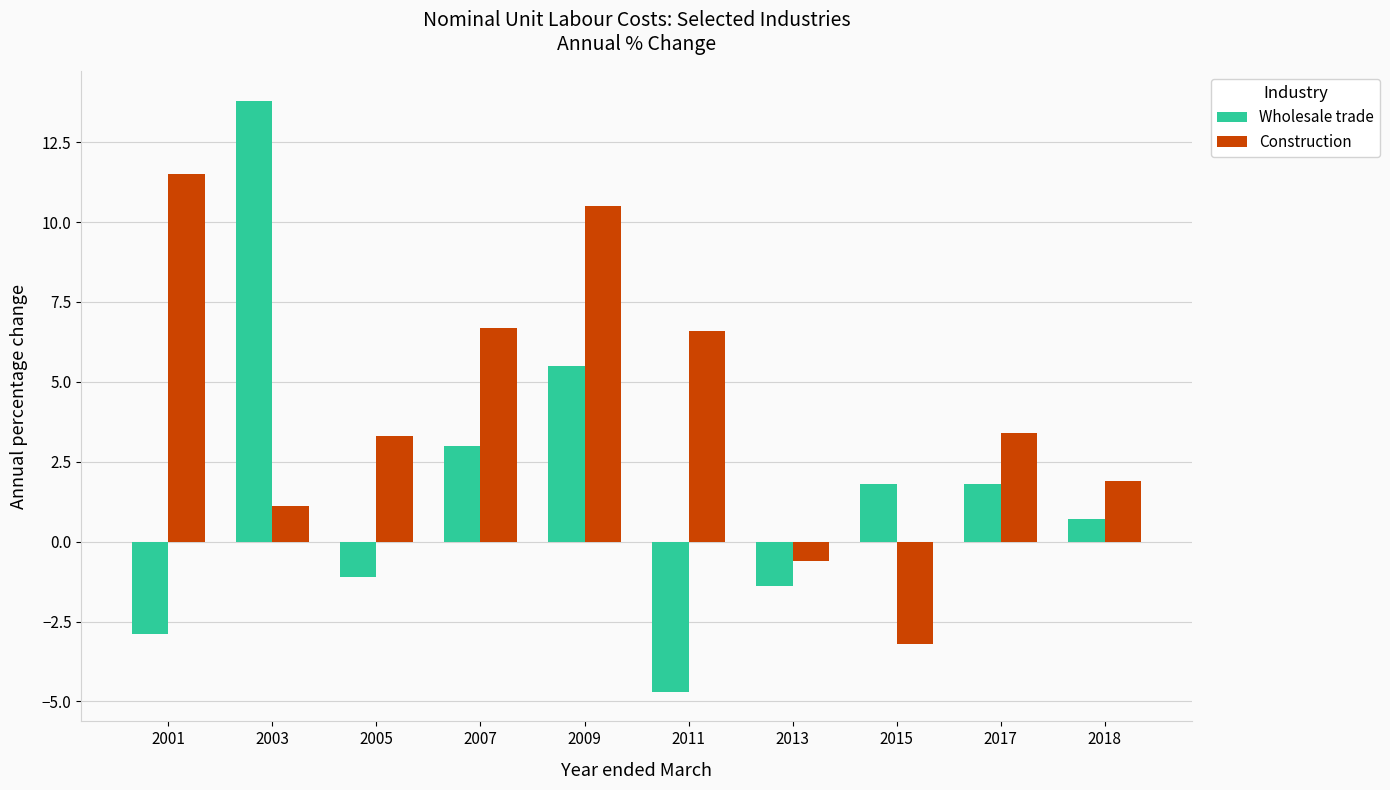

What is the value of the Construction bar at the 5th from the left?

10.5